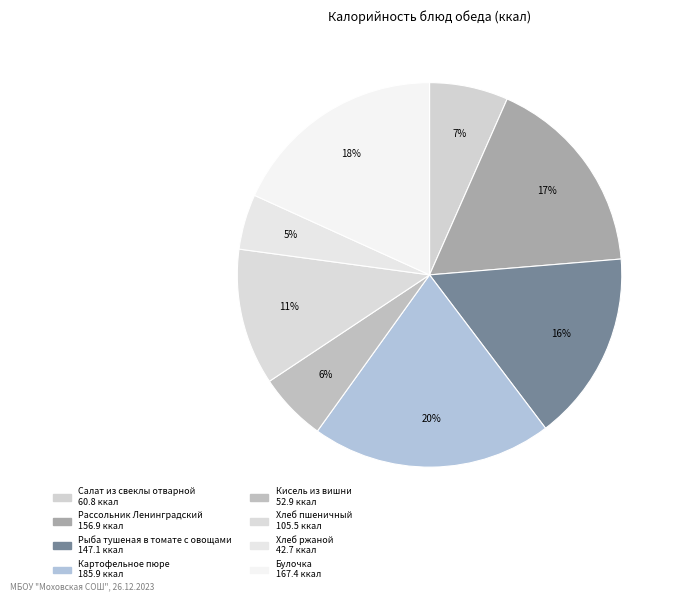

Does any single category account for the majority?

No